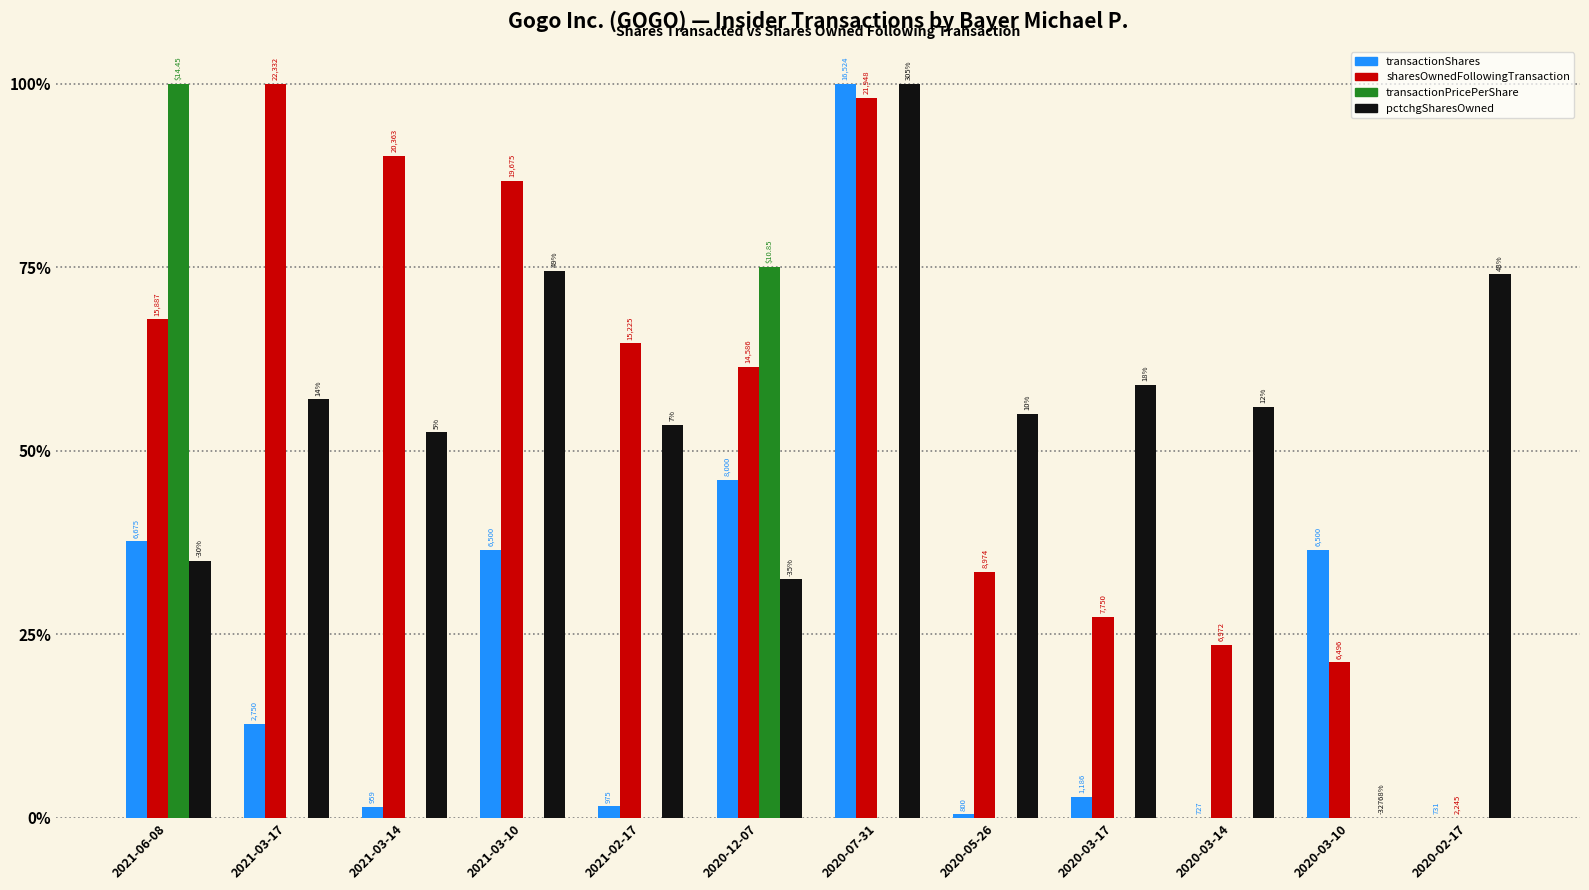

Reading right to left, extract all data points from this chart.

transactionShares: 0.0	36.5	0.0	2.9	0.5	100.0	46.0	1.6	36.5	1.5	12.8	37.7
sharesOwnedFollowingTransaction: 0.0	21.2	23.5	27.4	33.5	98.1	61.4	64.6	86.8	90.2	100.0	67.9
transactionPricePerShare: 0.0	0.0	0.0	0.0	0.0	0.0	75.1	0.0	0.0	0.0	0.0	100.0
pctchgSharesOwned: 74.0	0.0	56.0	59.0	55.0	100.0	32.5	53.5	74.5	52.5	57.0	35.0